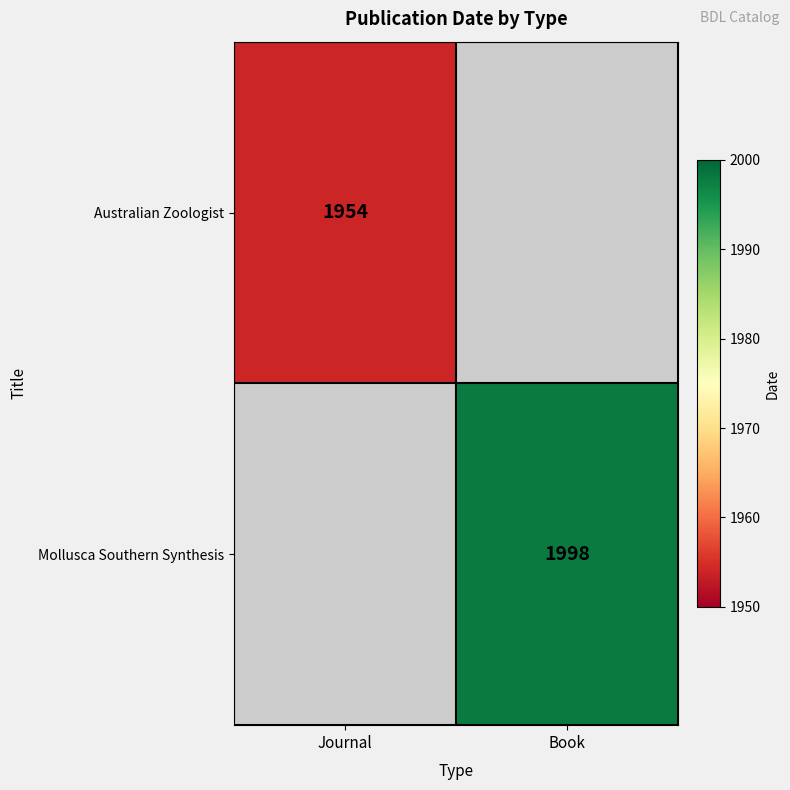

At which category does the chart reach its minimum across all series?

Journal